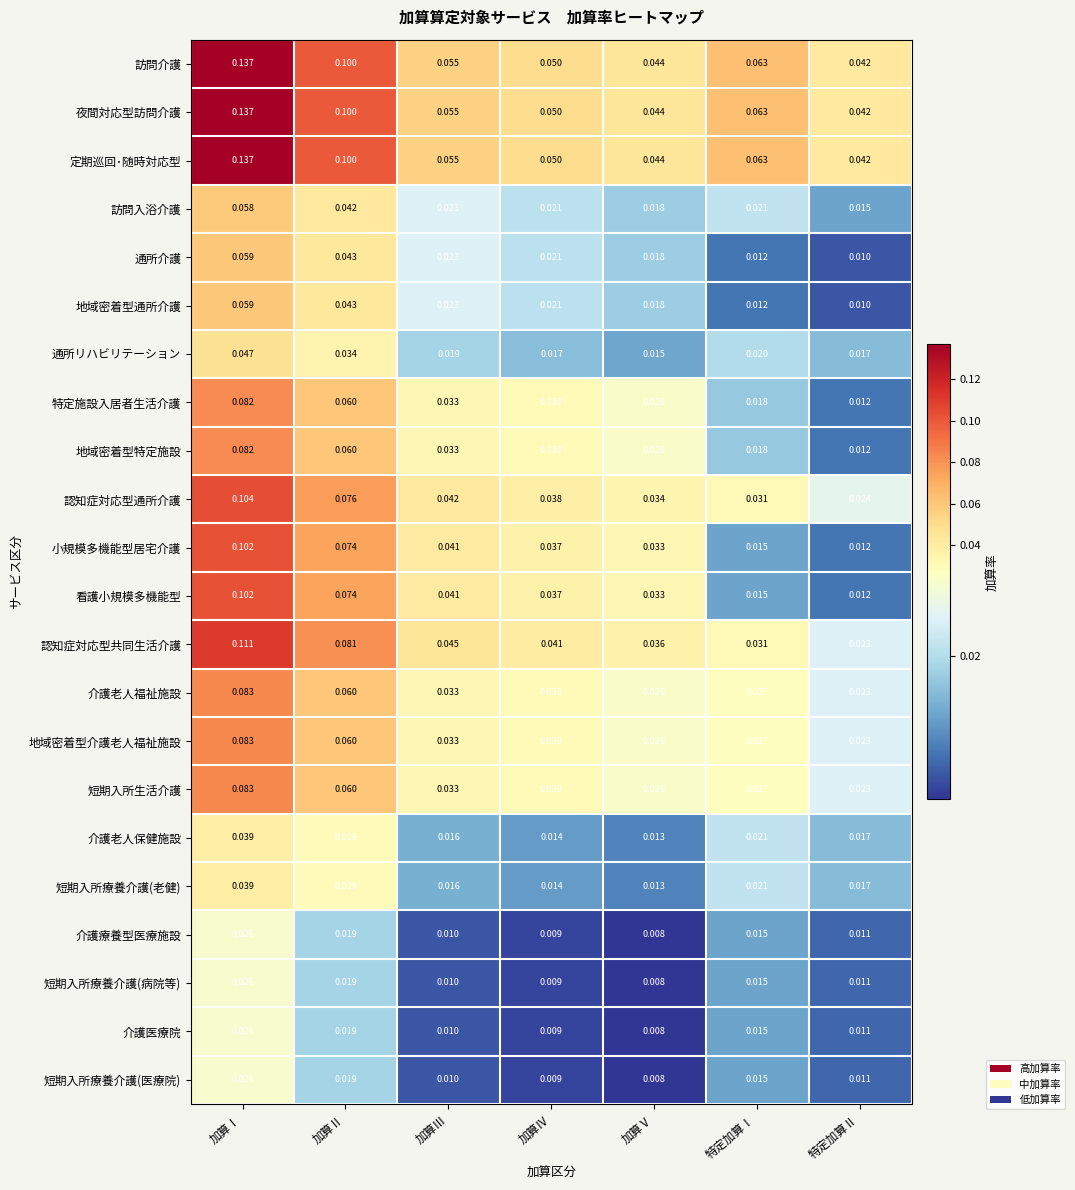

At which label is 通所介護 closest to 0?

特定加算Ⅱ